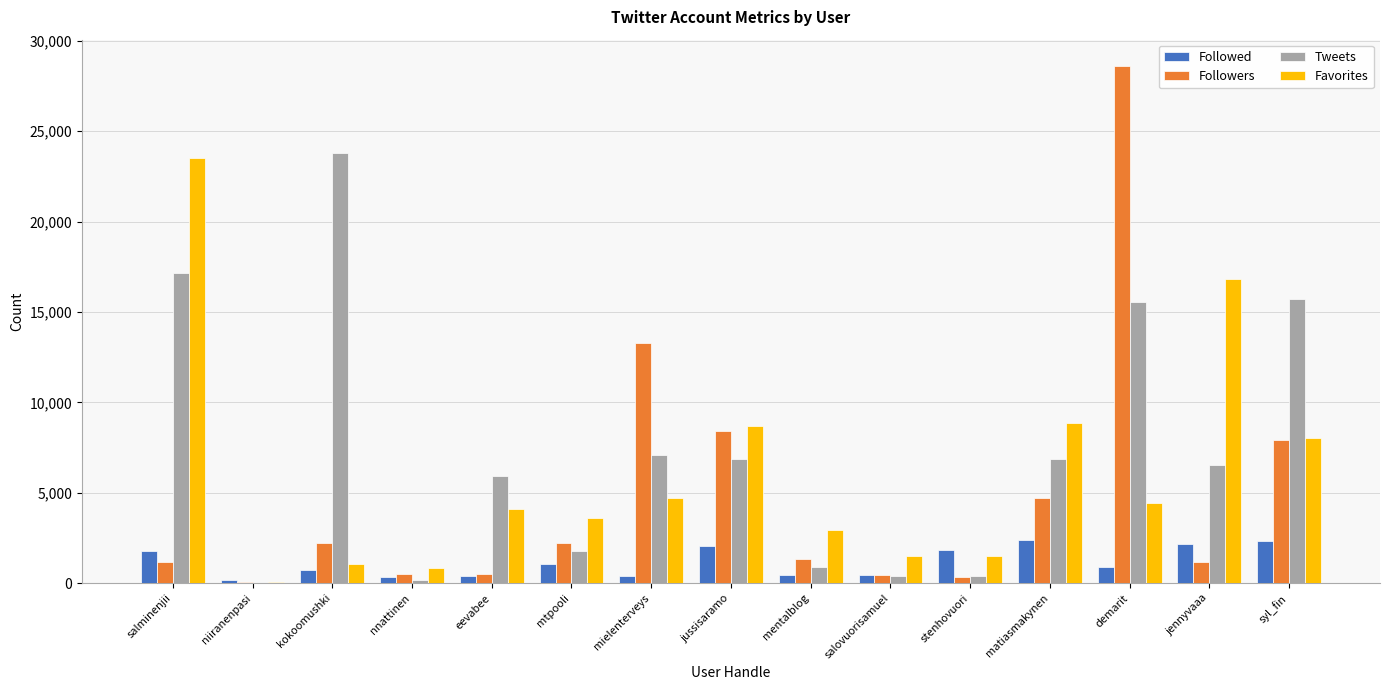

Where is Favorites nearest to the value 11782?

matiasmakynen